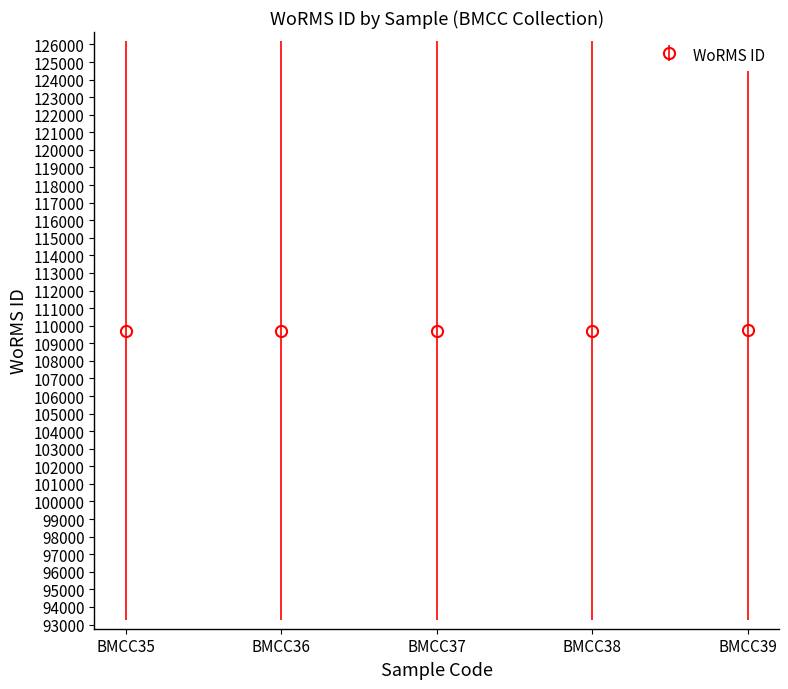

What is the value of the 1st point from the left?

109723